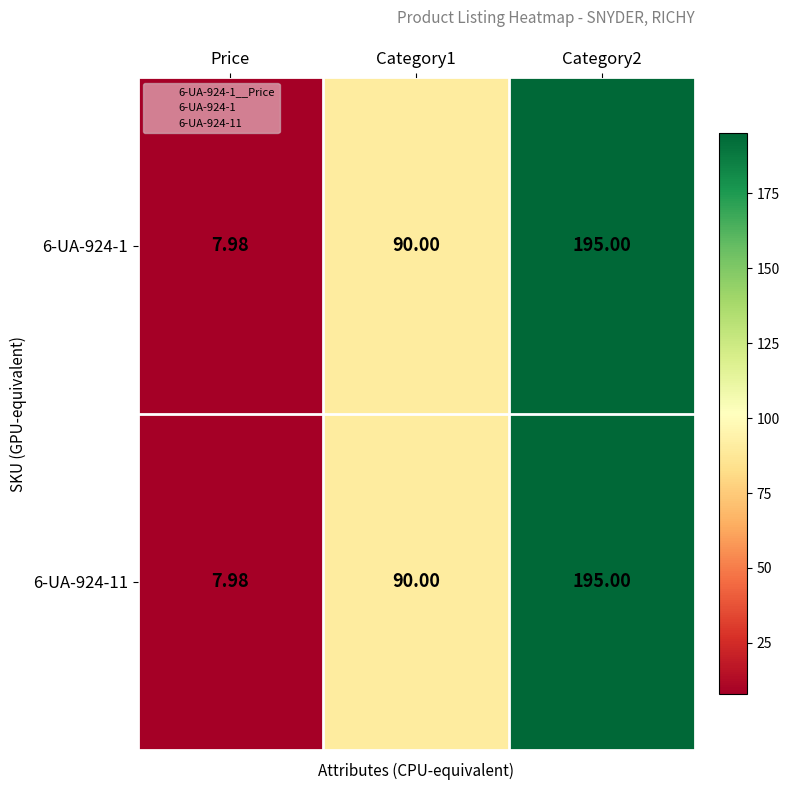

Which category has the lowest value across all series?

Price